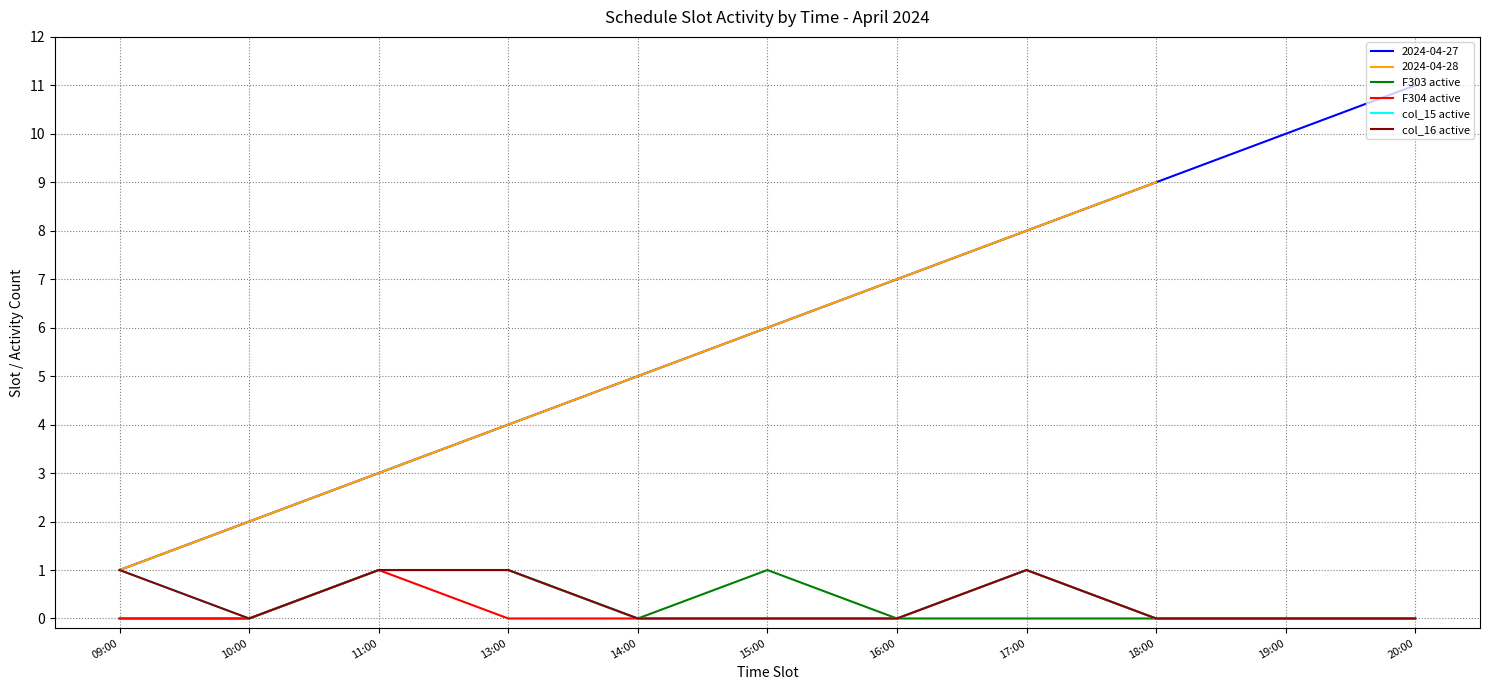

At which category does the chart reach its peak across all series?

11:00